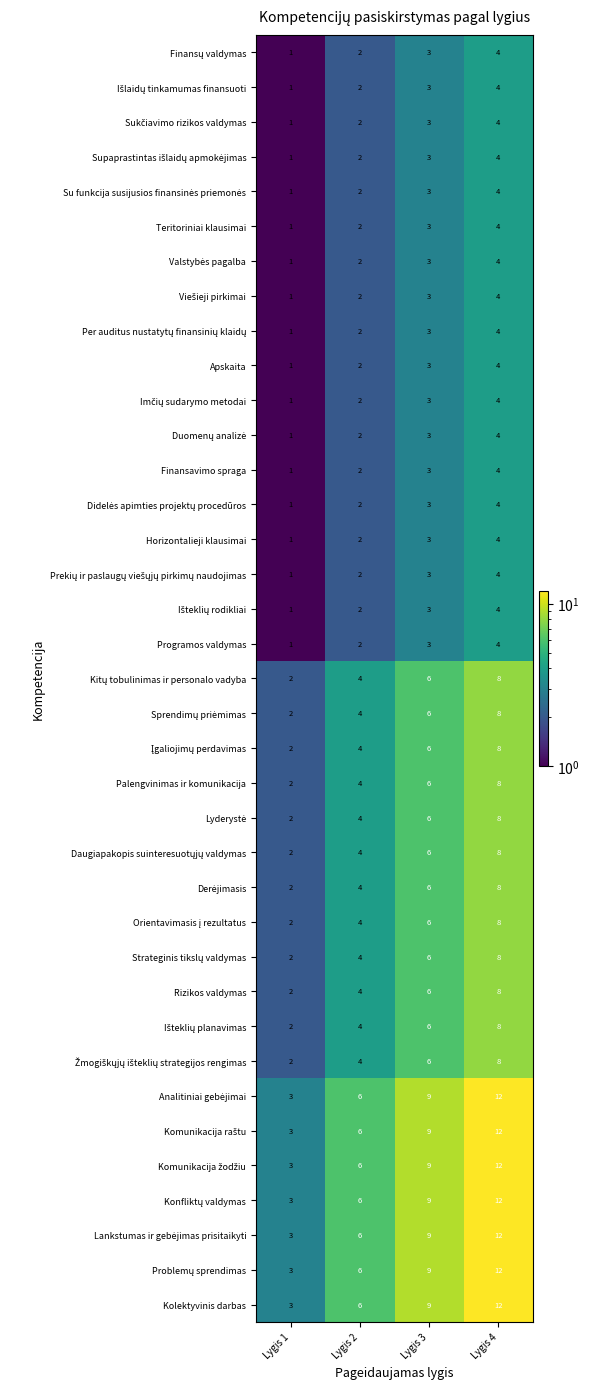

True or false: Rizikos valdymas has a value of 2 at Lygis 1.

True